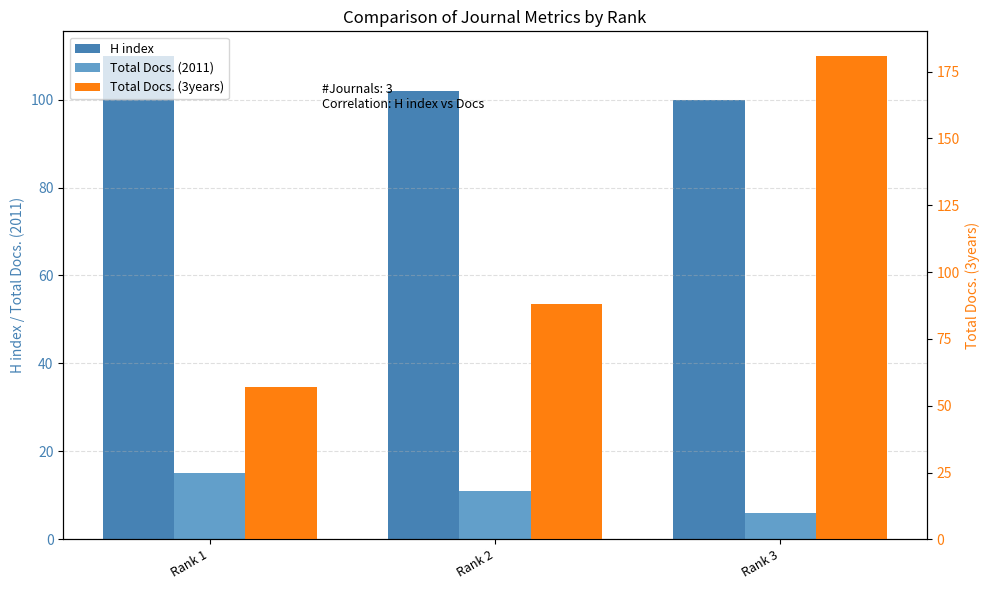

The Total Docs. (3years) series shows 181 at Rank 3. True or false?

True